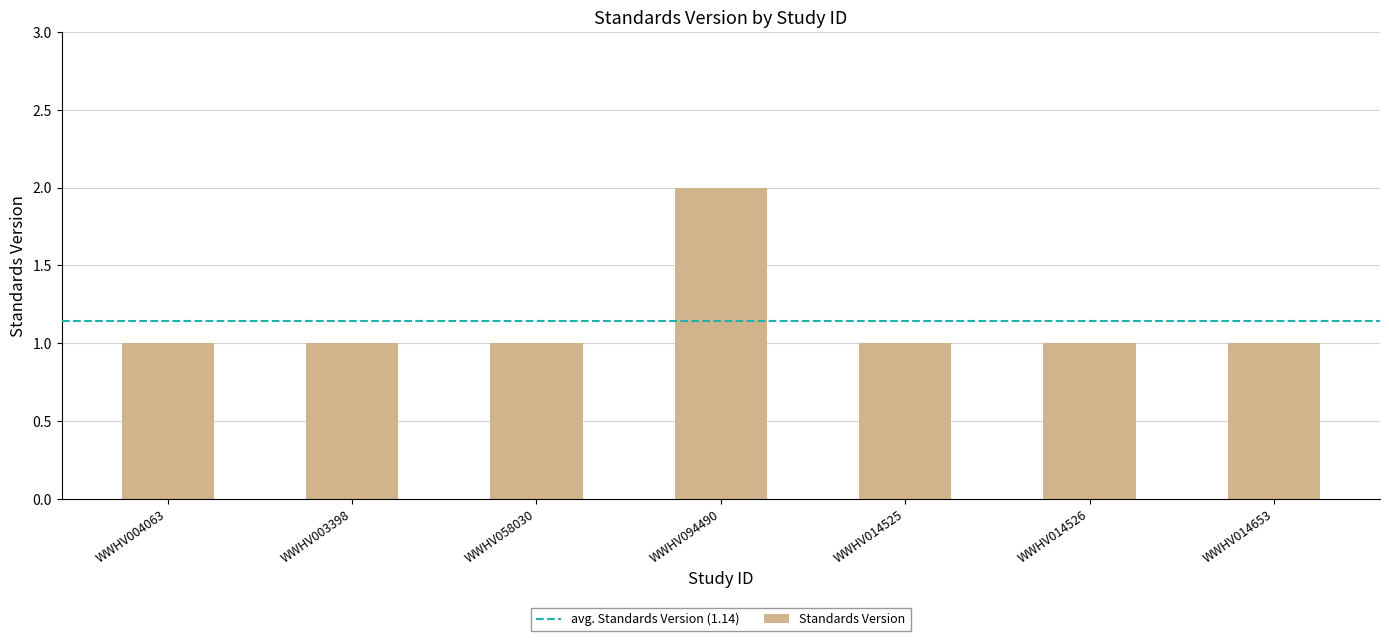

Which label corresponds to the largest value in the chart?

WWHV094490